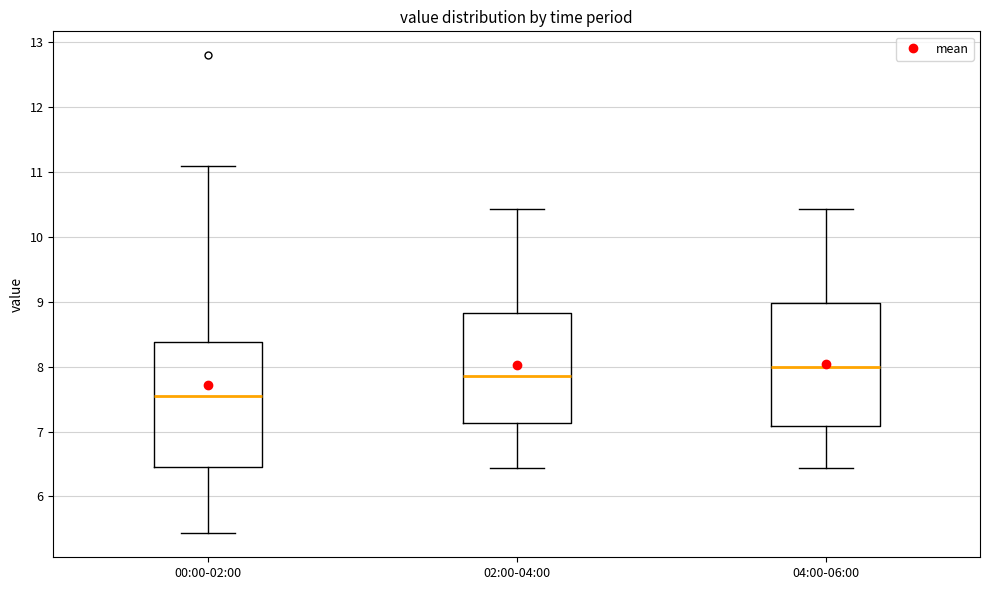

Reading left to right, transcribe this box plot: for each box, give where its median line is, the range the box spans, and where its two whiskers end, as read against the y-axis. The values are not printed on the chart, so give them approximately, as read against the axis.

00:00-02:00: median 7.6, box 6.5 to 8.4, whiskers 5.4 to 11.1
02:00-04:00: median 7.9, box 7.1 to 8.8, whiskers 6.4 to 10.4
04:00-06:00: median 8.0, box 7.1 to 9.0, whiskers 6.4 to 10.4